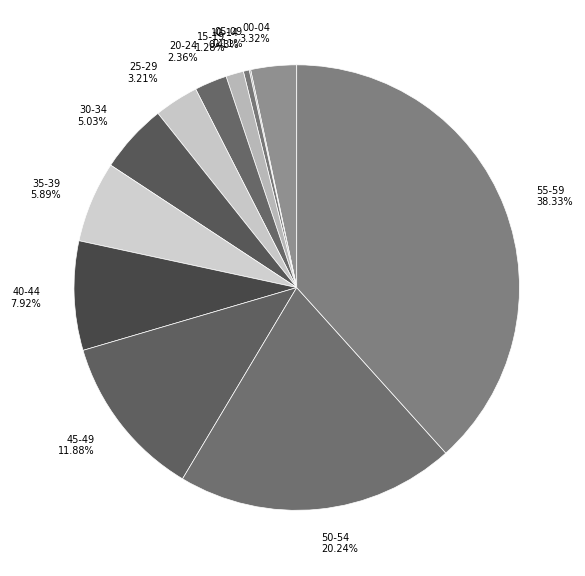

What is the largest slice in the pie chart?

55-59